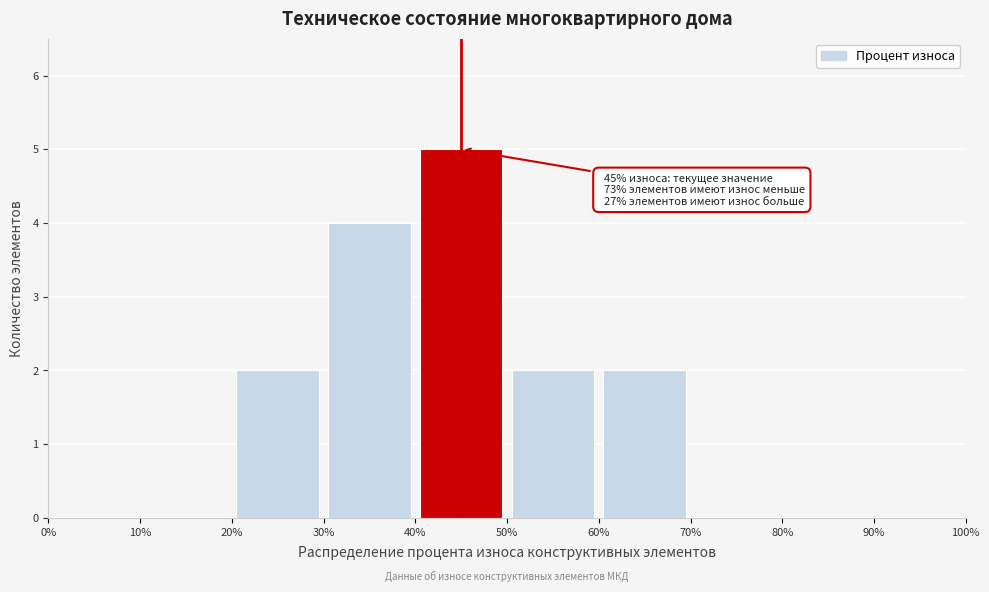

Which range on the x-axis has the tallest bar?

40% to 50%